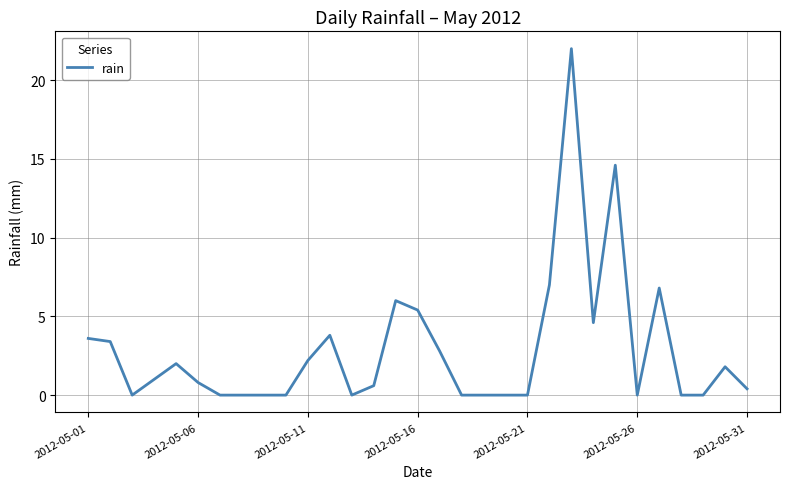

Does the chart have visible grid lines?

Yes